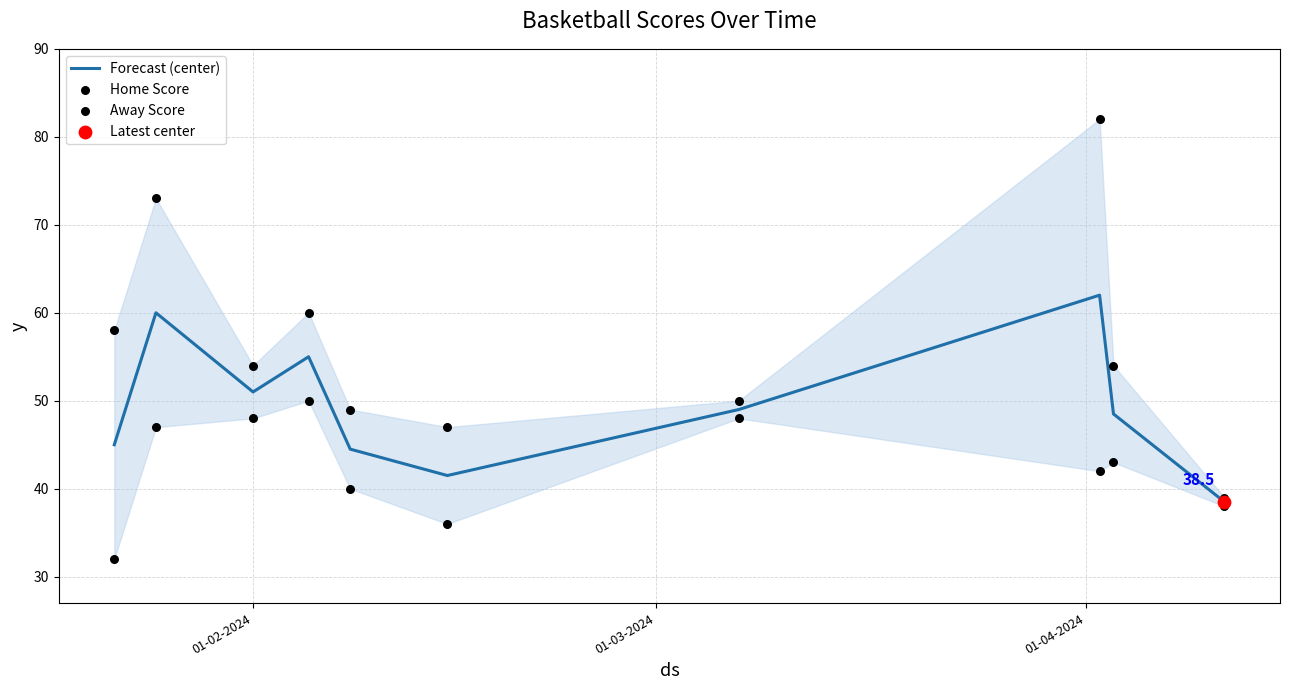

At how many categories does at least one series exceed 32?

10